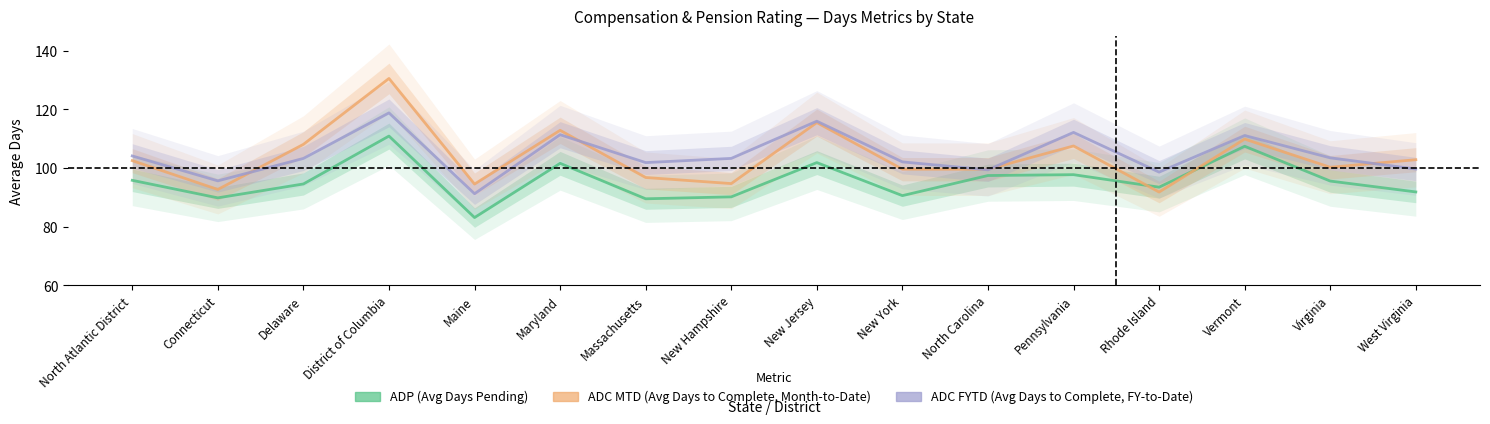

True or false: ADC_MTD and ADC_FYTD cross at least once.

True